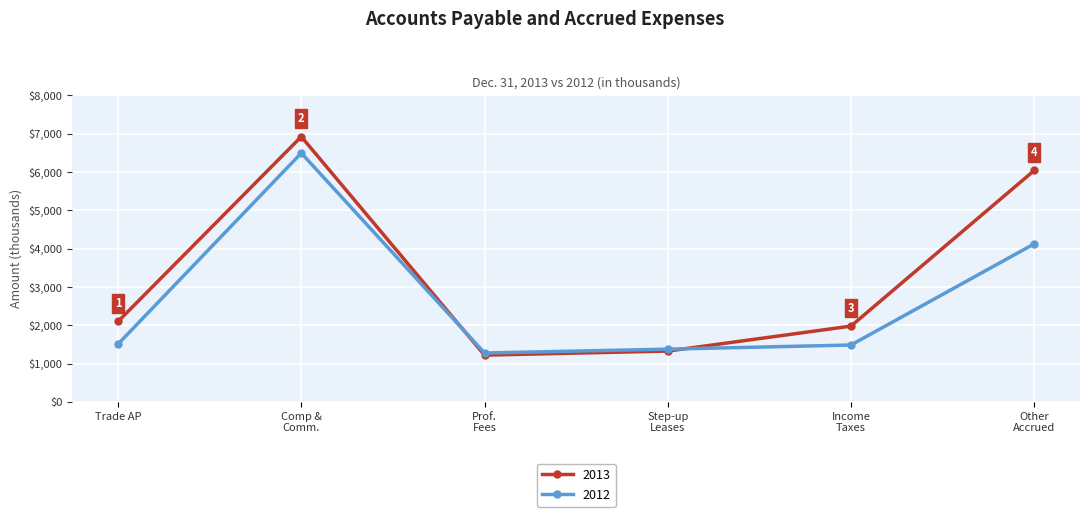

What is the smallest value displayed?

1223